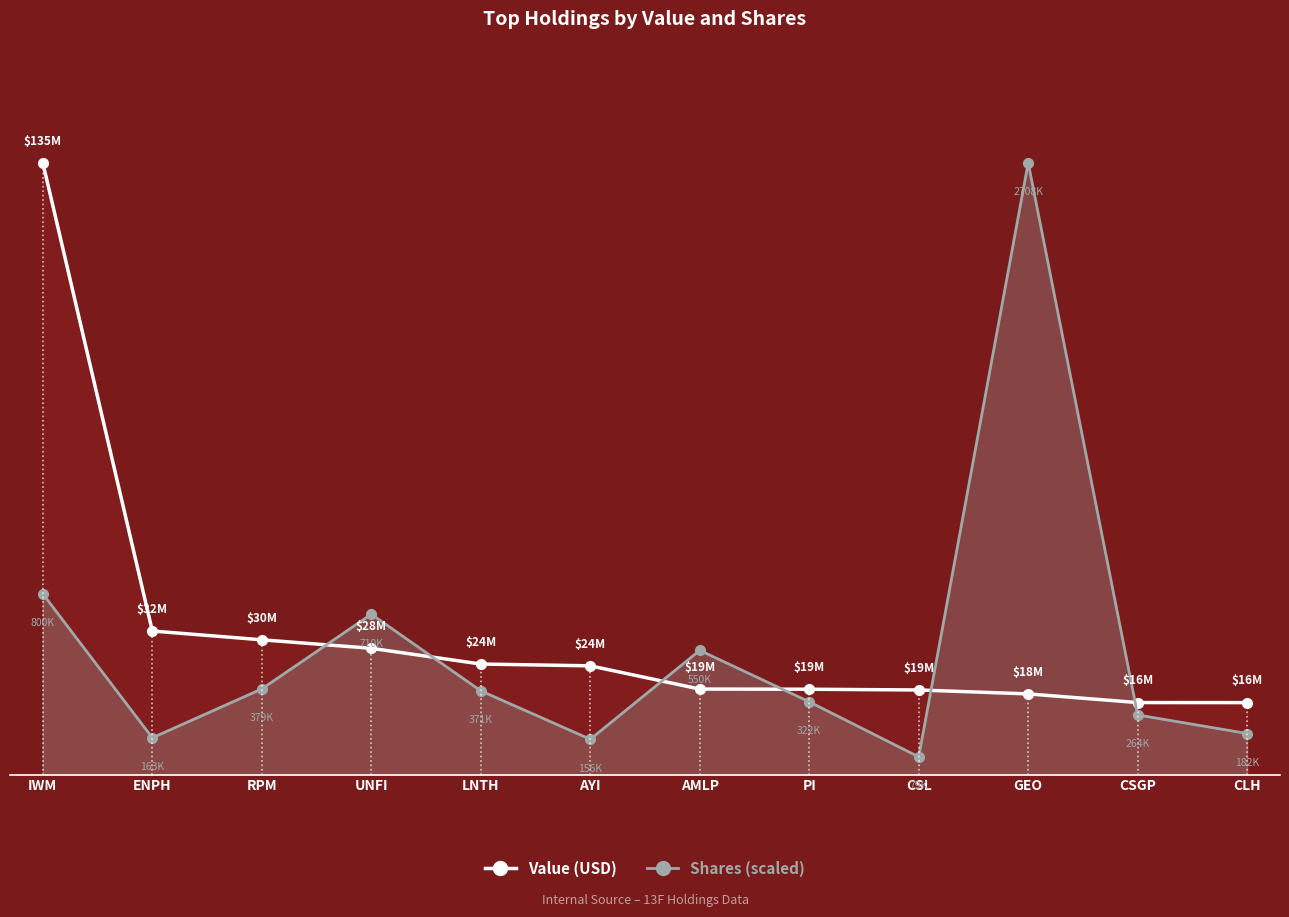

Which series has the largest range (max minus min)?

Shares (scaled)